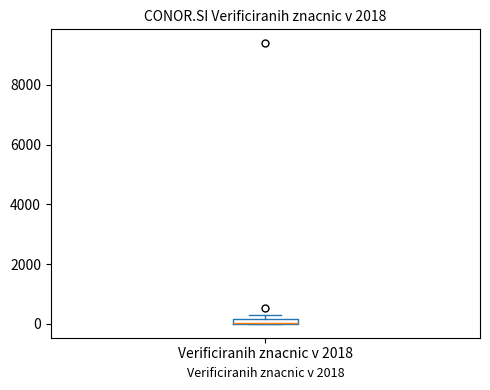

Where is the lower edge of the box for Verificiranih znacnic v 2018 on the y-axis? The values are not printed on the chart, so give them approximately, as read against the axis.

0